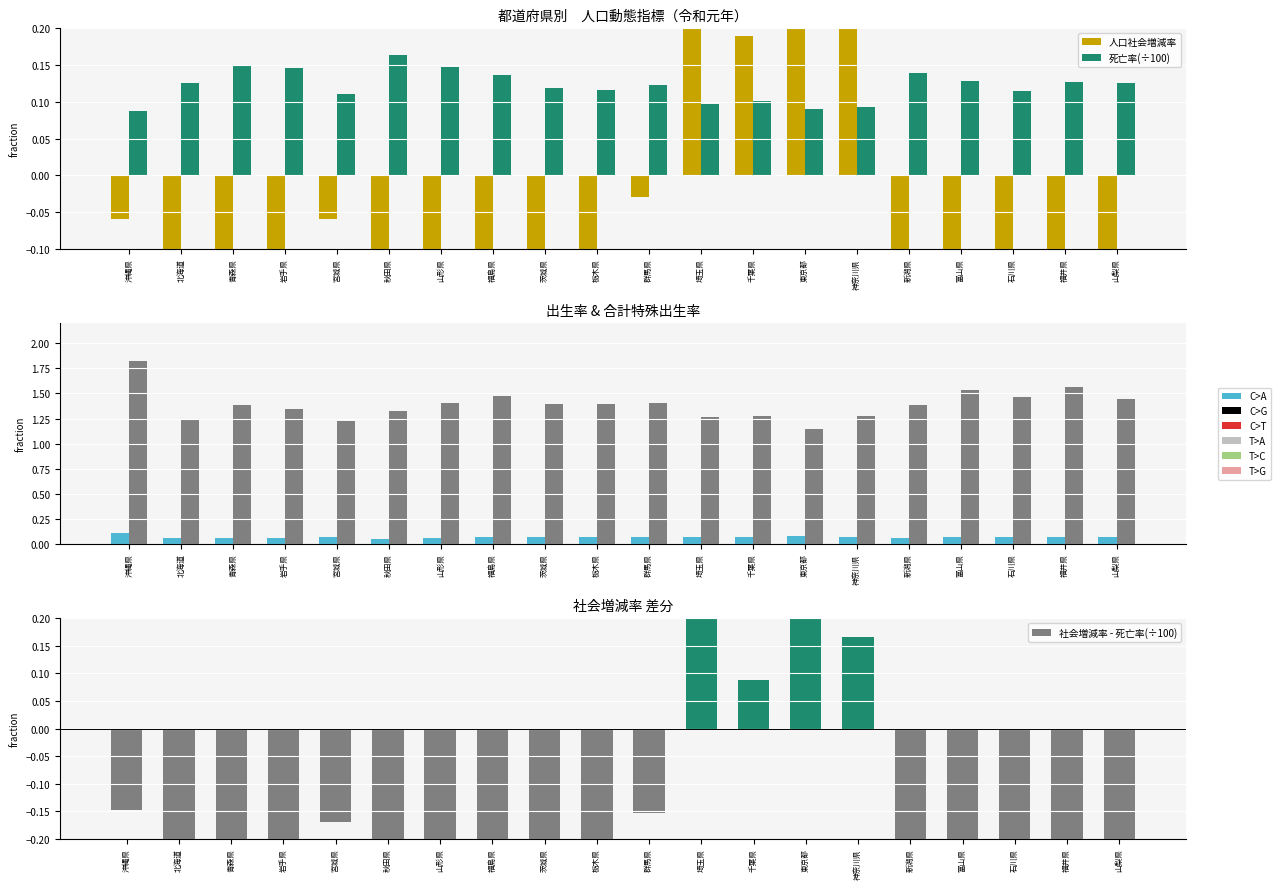

What is the difference between the maximum and minimum values in the 合計特殊出生率 series?

0.7